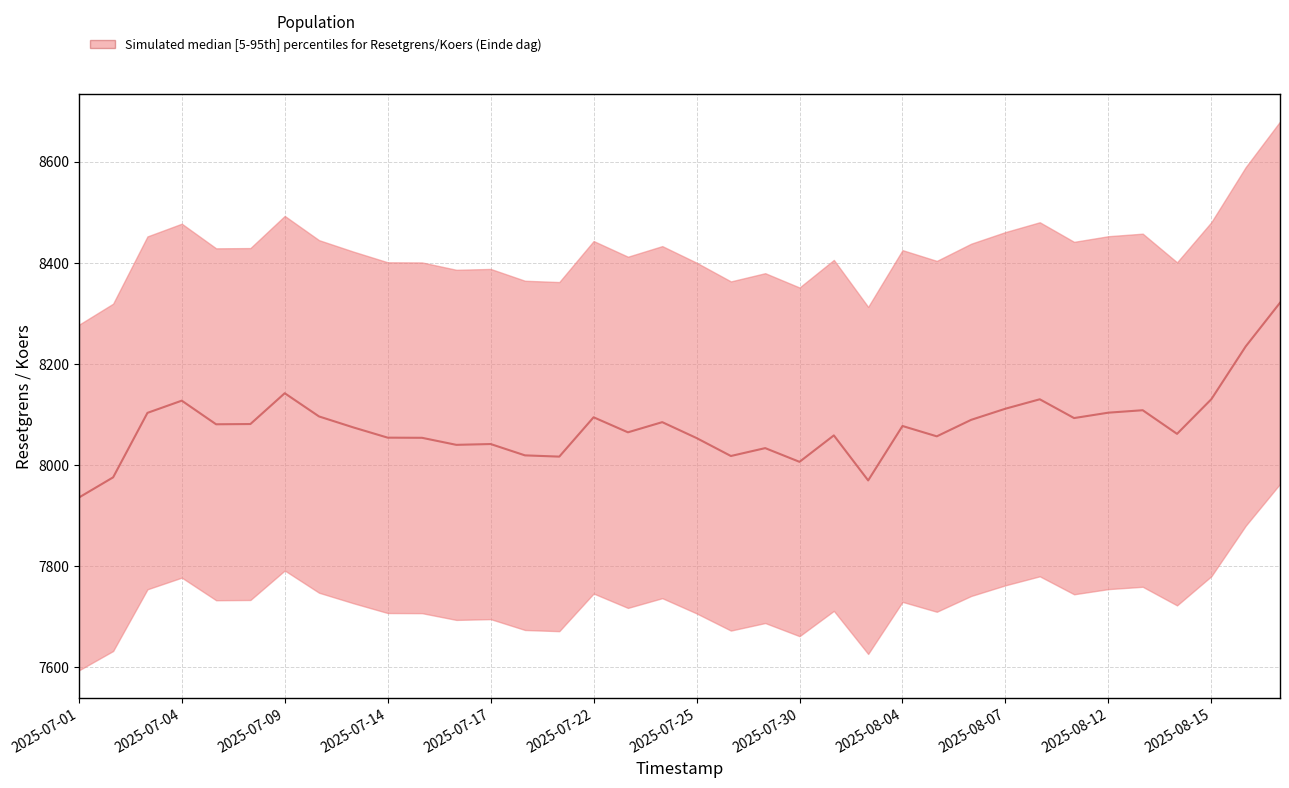

What position from the right is 34?

2